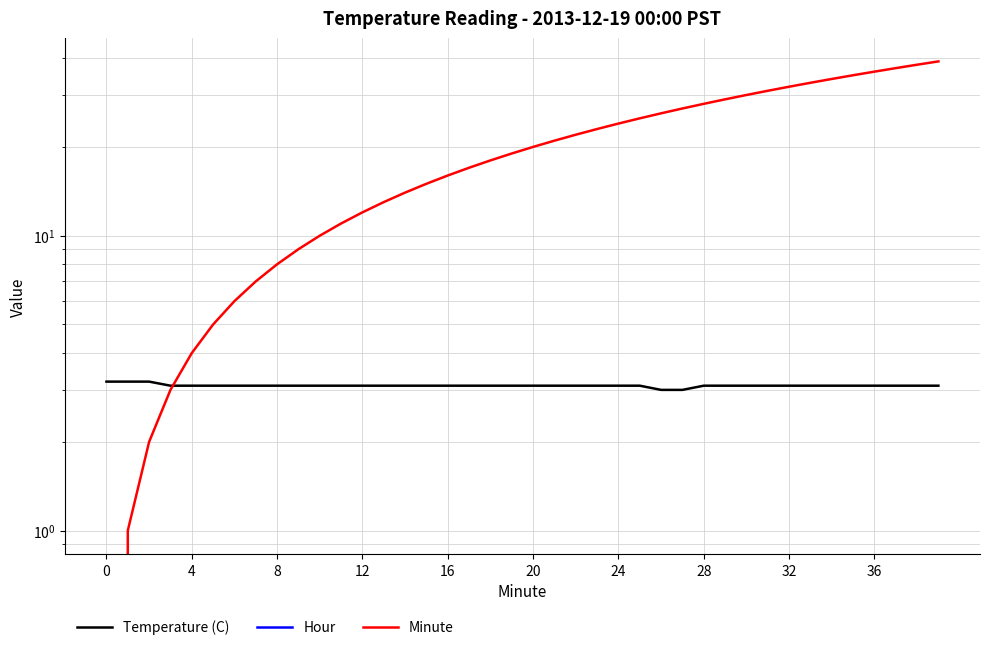

True or false: Minute has more than 2 points higher than both neighbors.

False